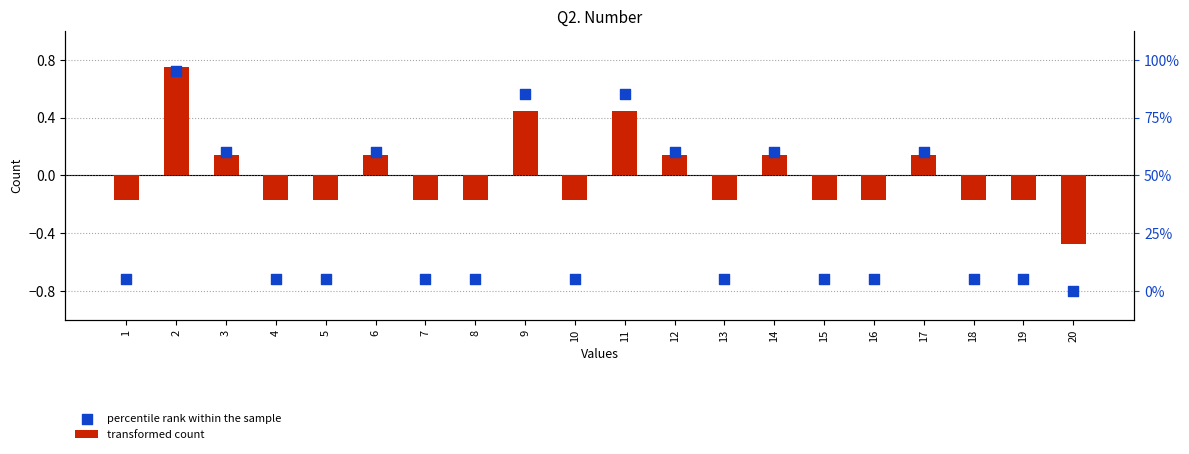

Which series contains the highest Y value?

transformed count